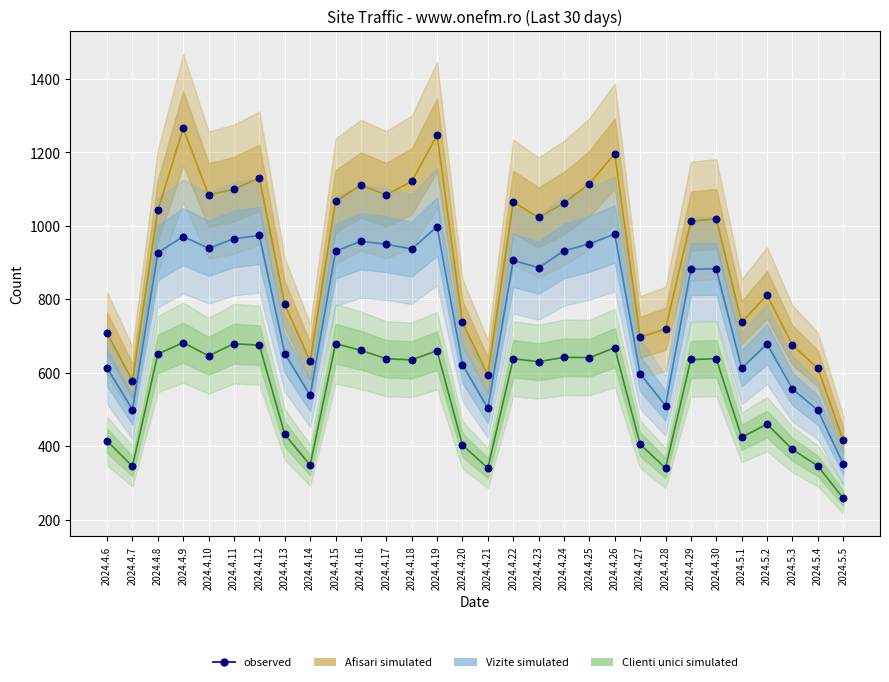

What is the total value across all series at 2024.4.10?

3753